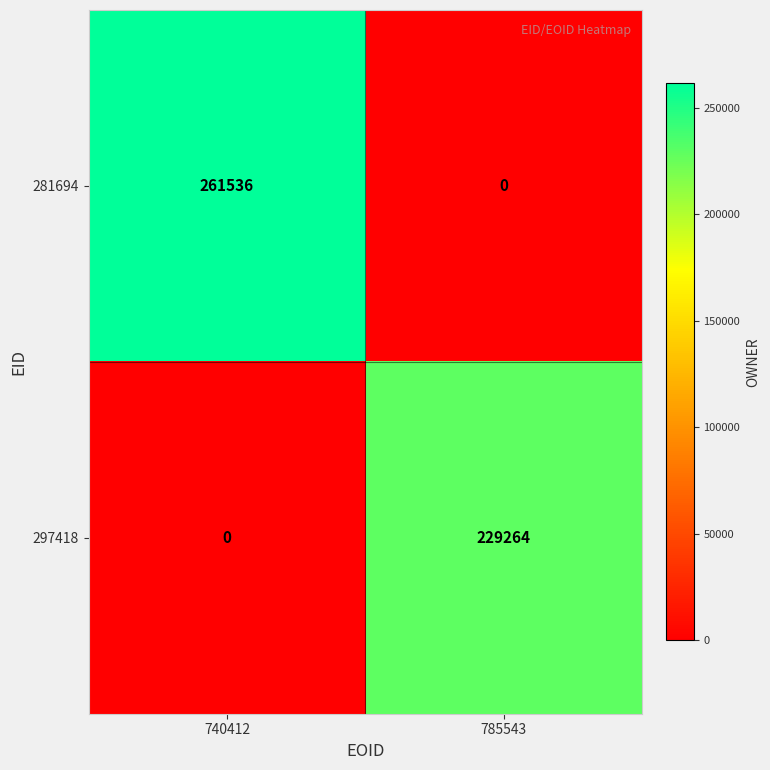

Reading left to right, list all the values displayed in this chart.

281694: 261536	0
297418: 0	229264